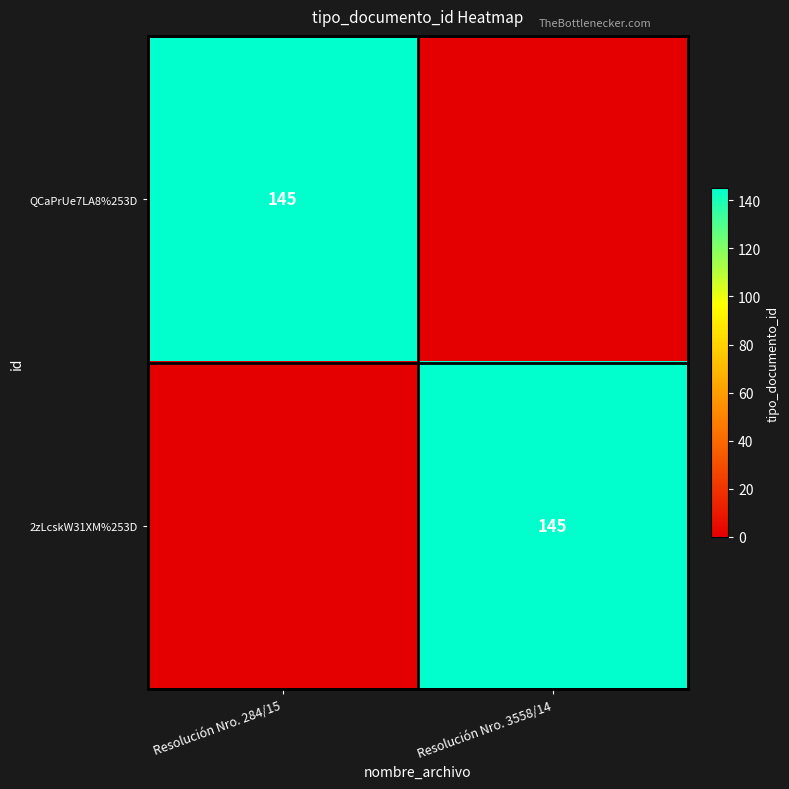

The QCaPrUe7LA8%253D series shows 93 at Resolución Nro. 284/15. True or false?

False